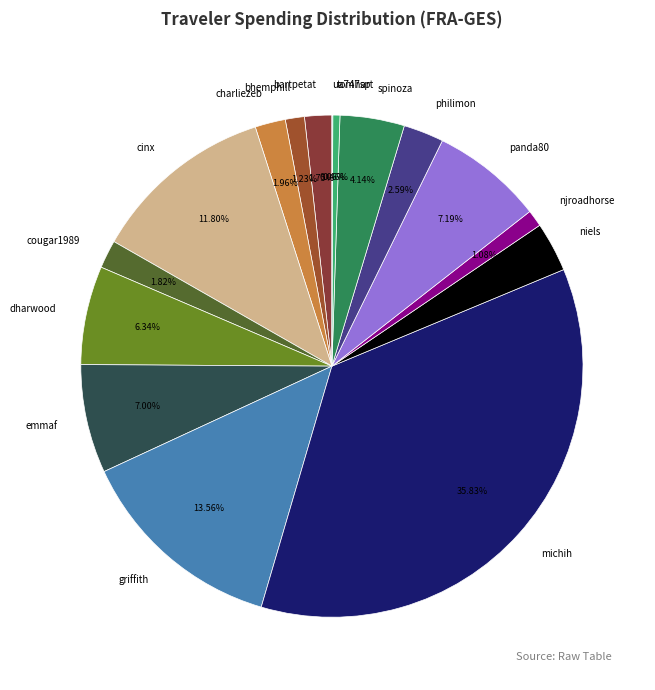

Which slice is the largest?

michih